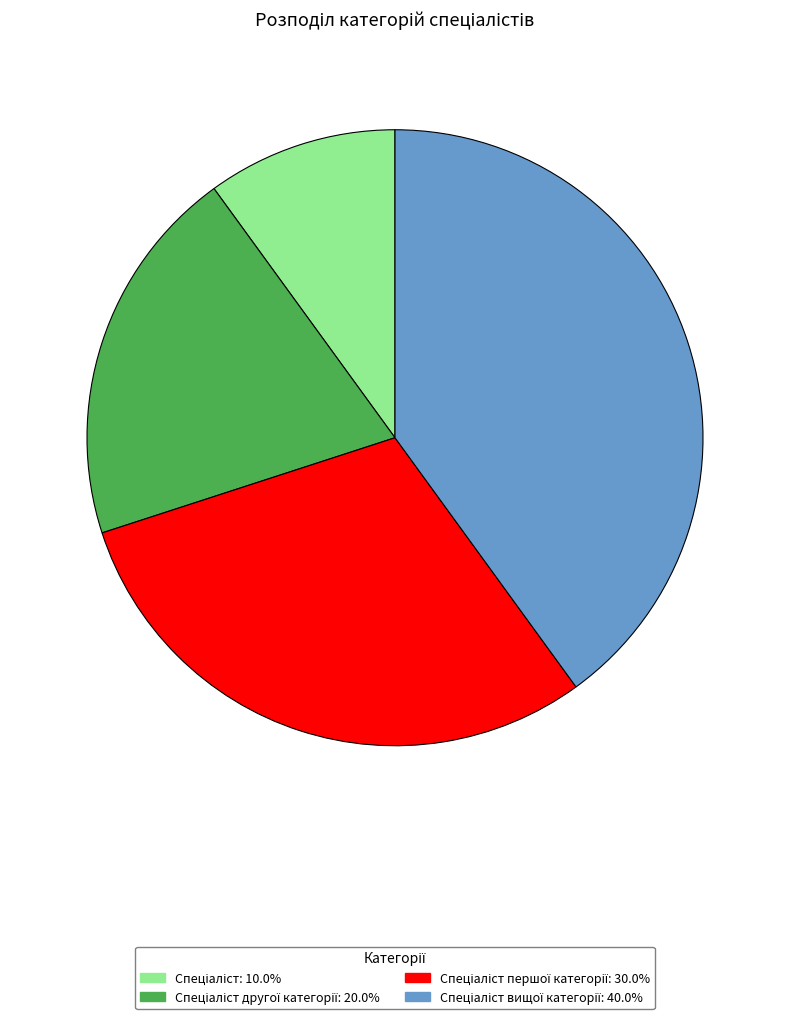

Is there a majority slice in this chart?

No